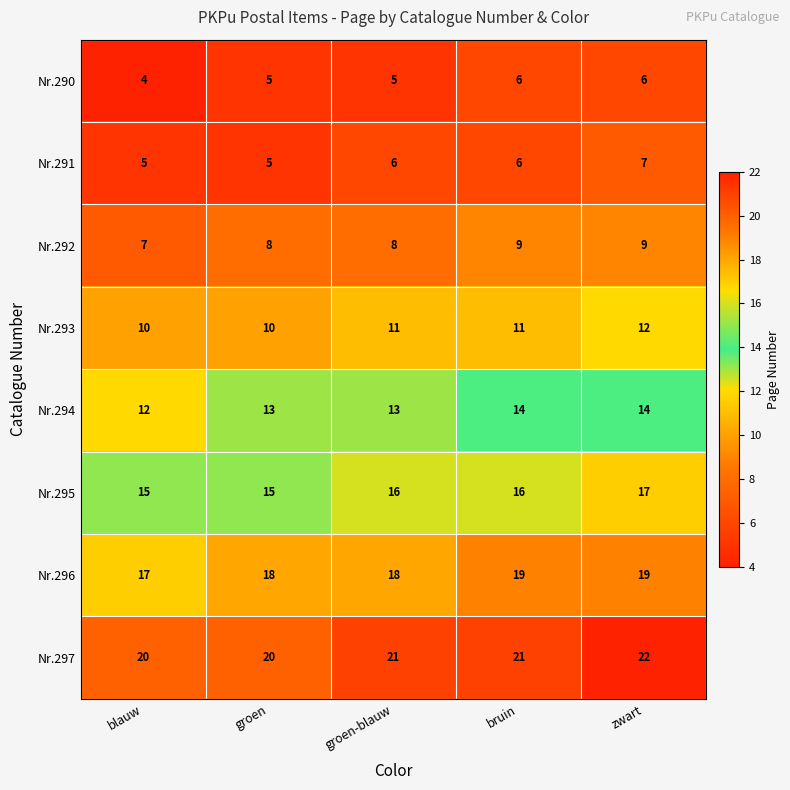

What is the sum of all Nr.292 values?

41